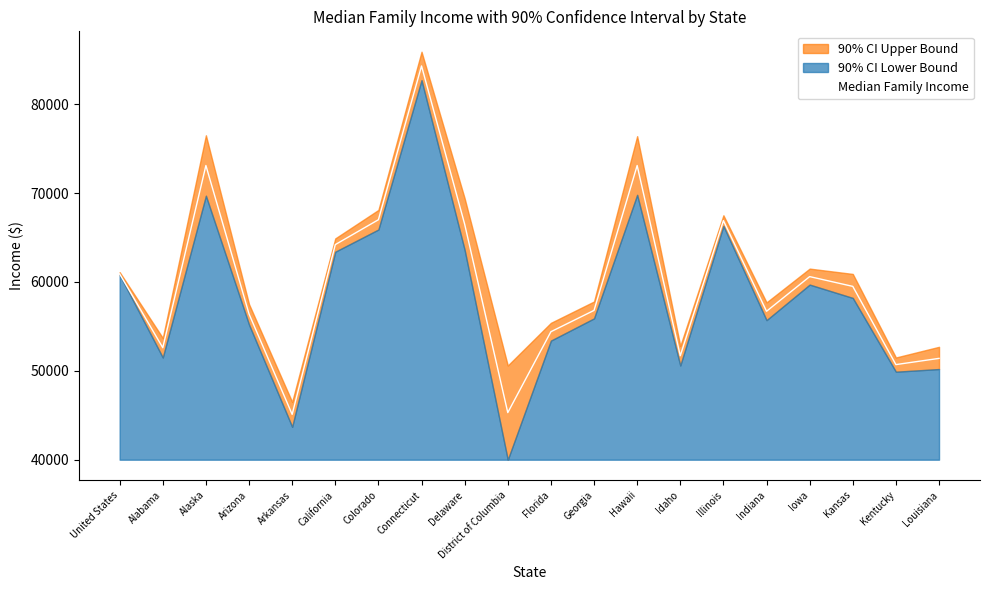

What is the label of the 17th point from the left?

Iowa